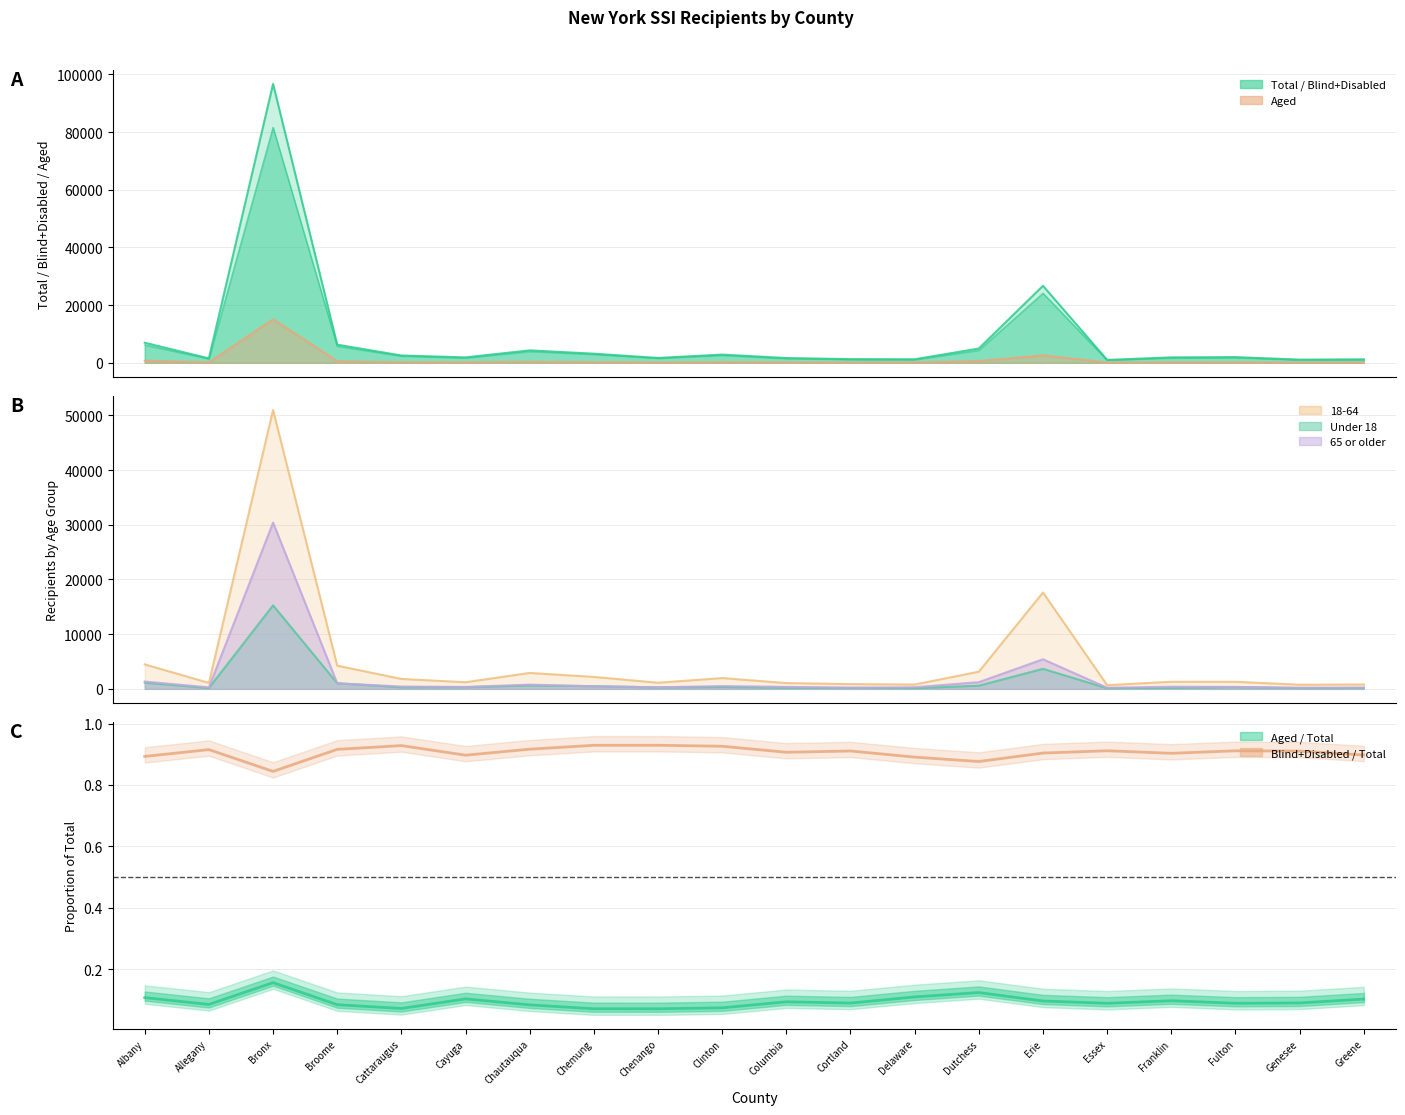

What is the value of the Blind+Disabled/Total ratio point at the 7th from the left?

0.9